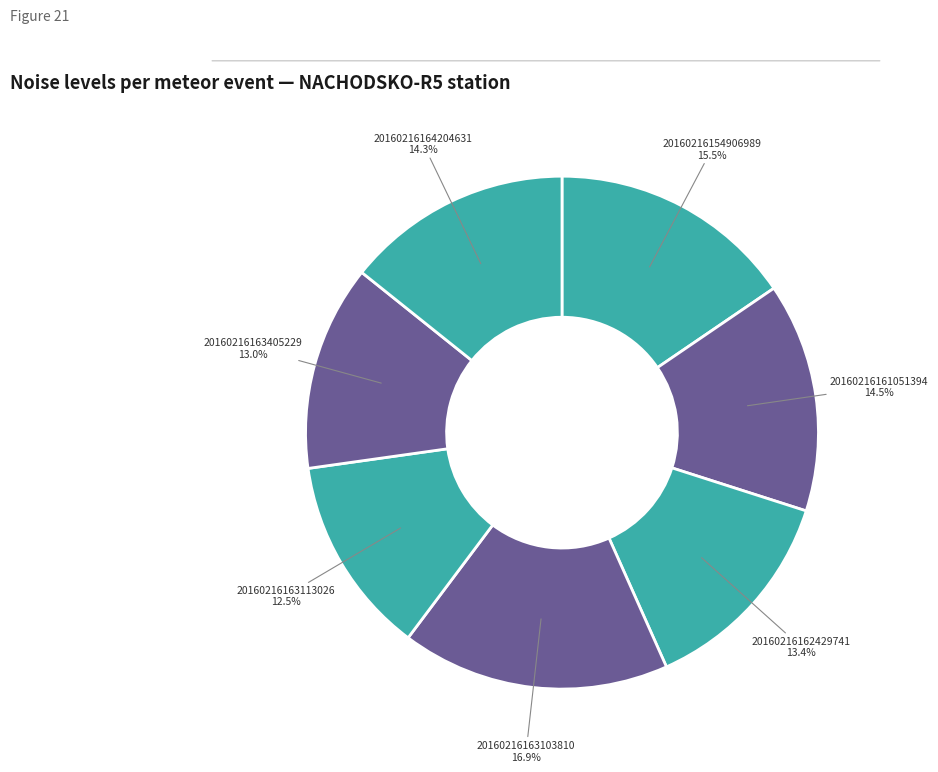

Does 20160216164204631 account for over 50% of the chart?

No